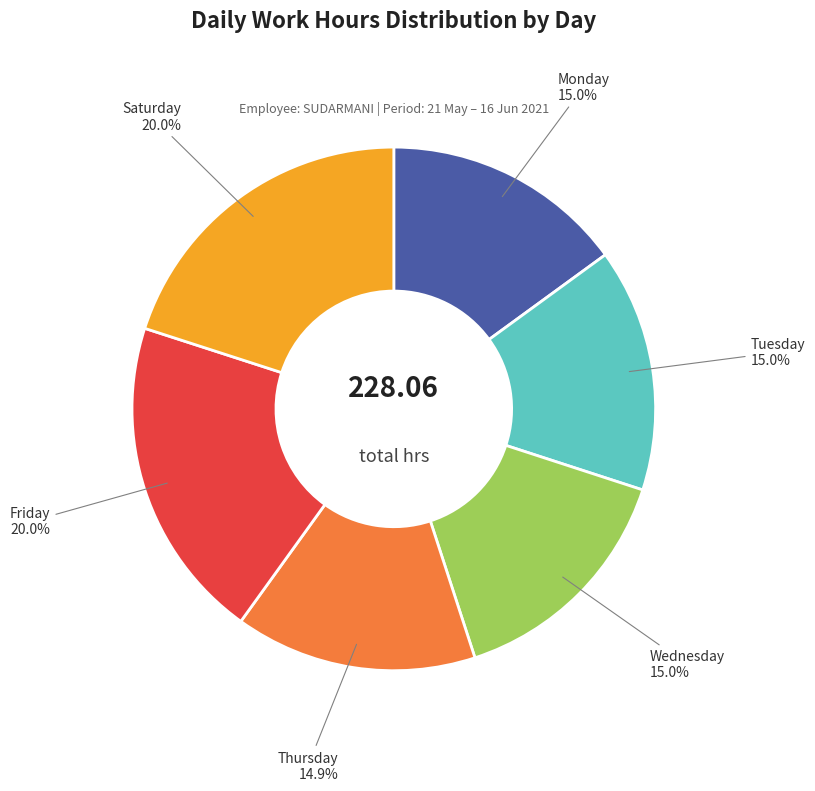

Does any single category account for the majority?

No